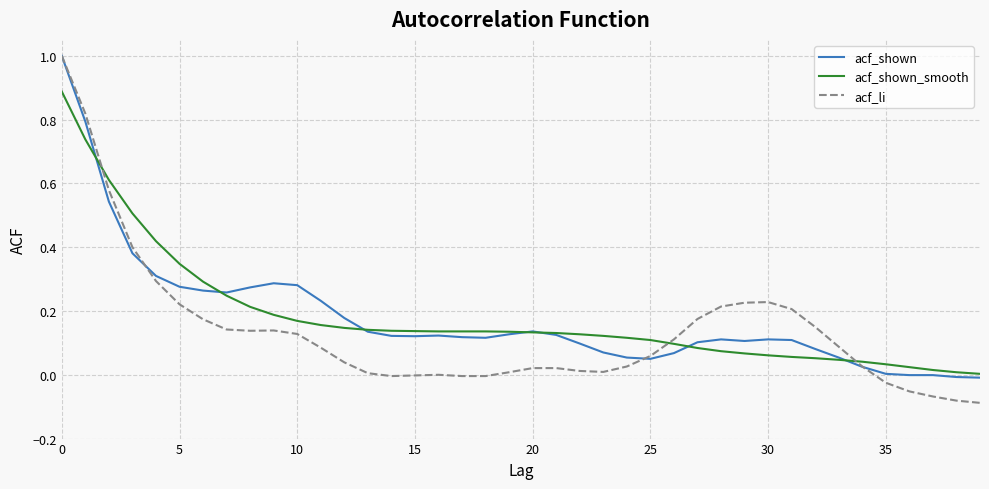

What is the greatest value displayed?

1.0